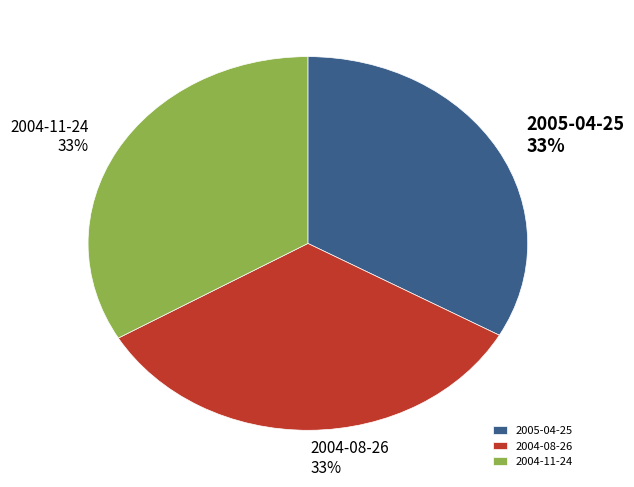

Is it true that 2004-11-24 is 22% of the pie?

False